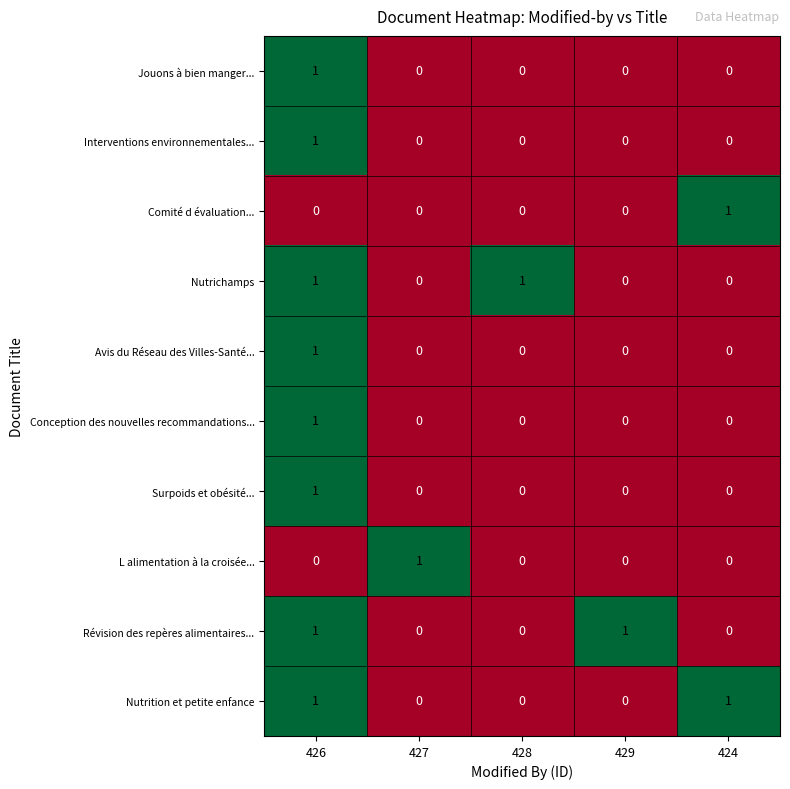

The value of Nutrichamps at 428 is 1. True or false?

True